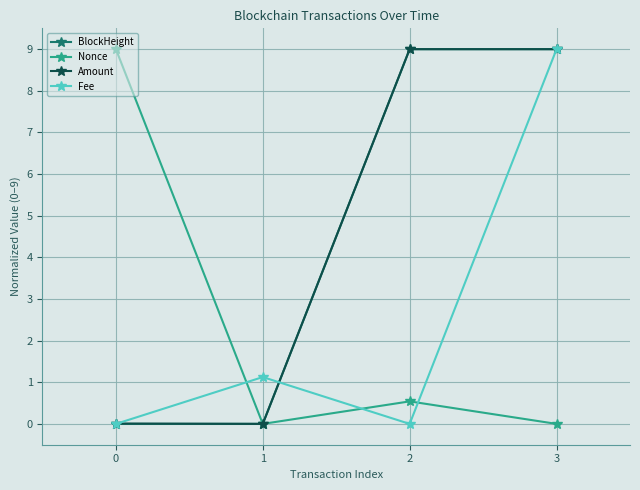

The value of Fee at 0 is 0.0. True or false?

True